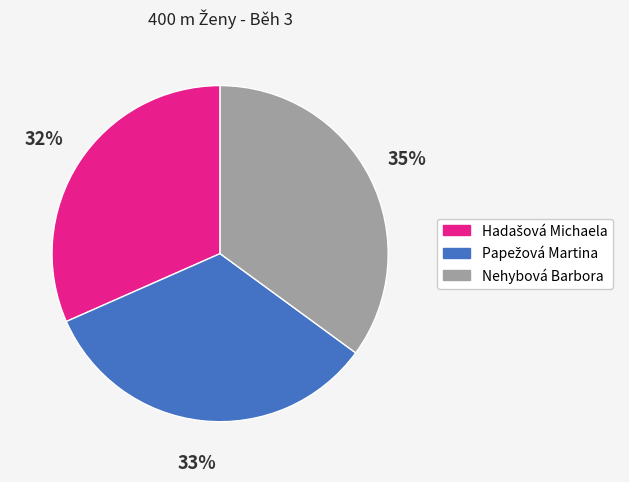

Which category has the biggest portion of the pie?

Nehybová Barbora